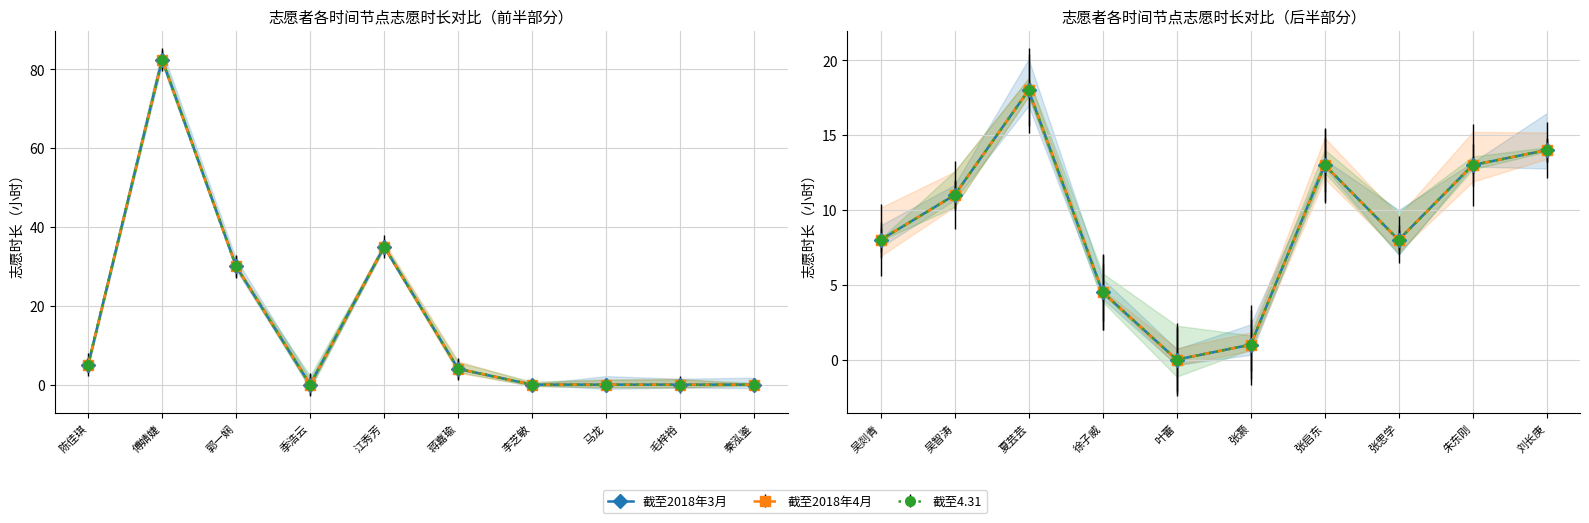

What position from the left is 郭一娴?

3